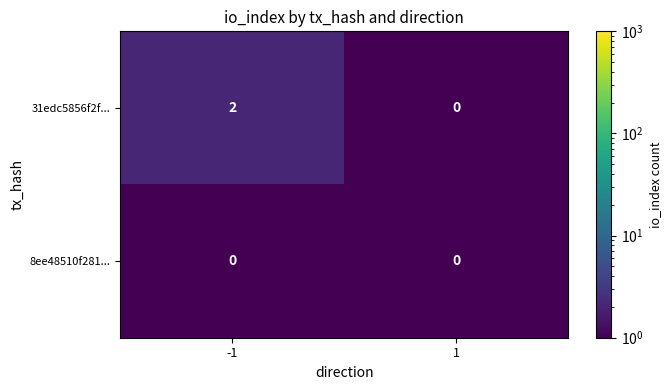

Which series has the largest total across all categories?

31edc5856f2f...